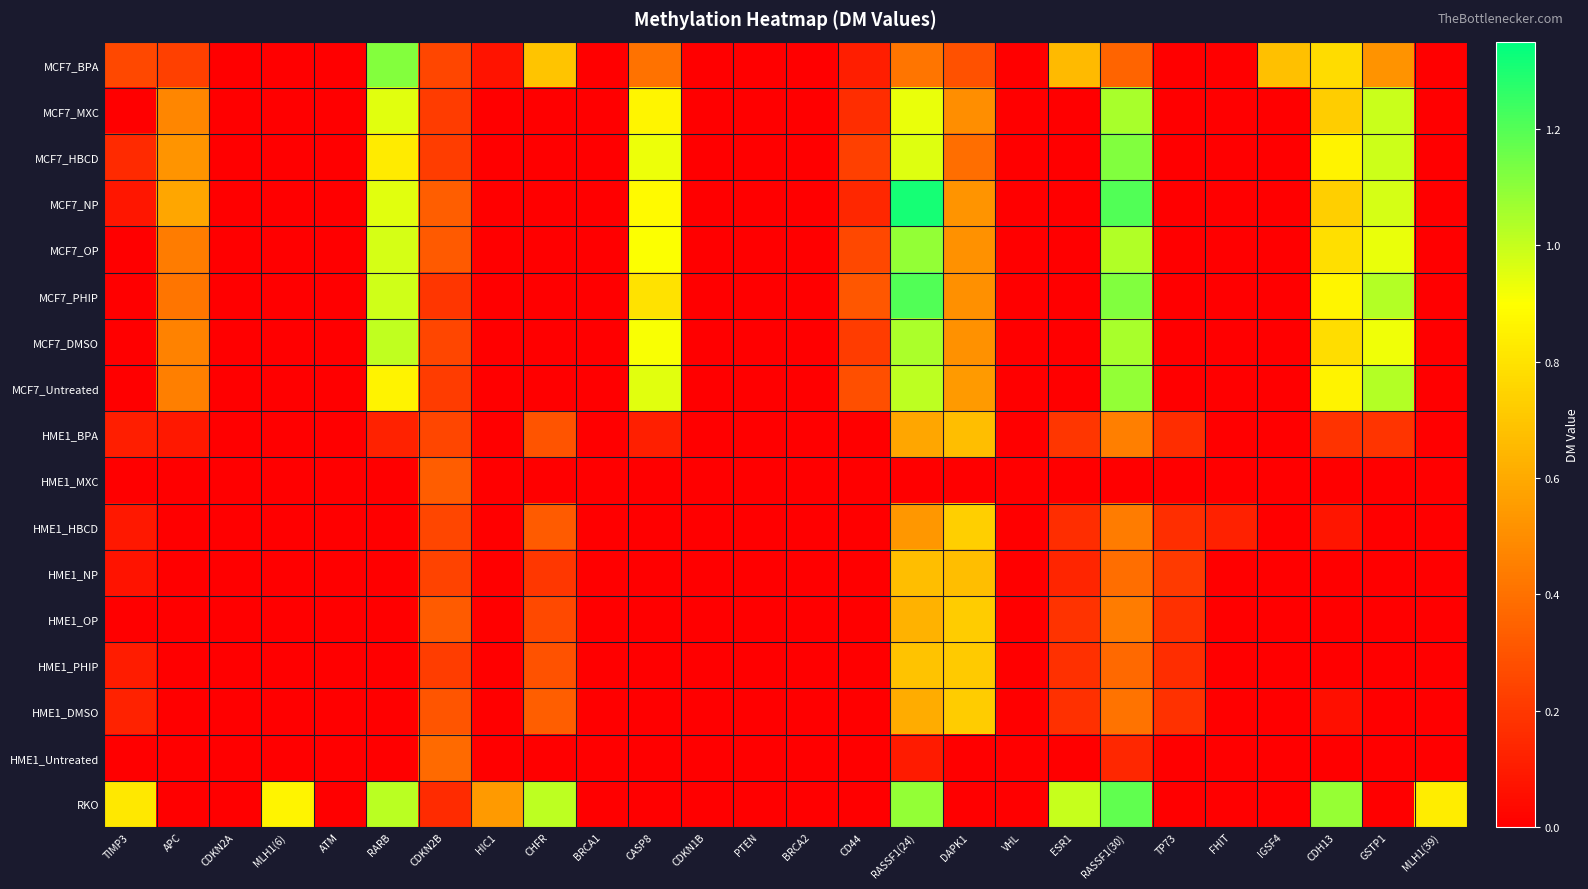

What is the total value across all series at IGSF4?

0.7